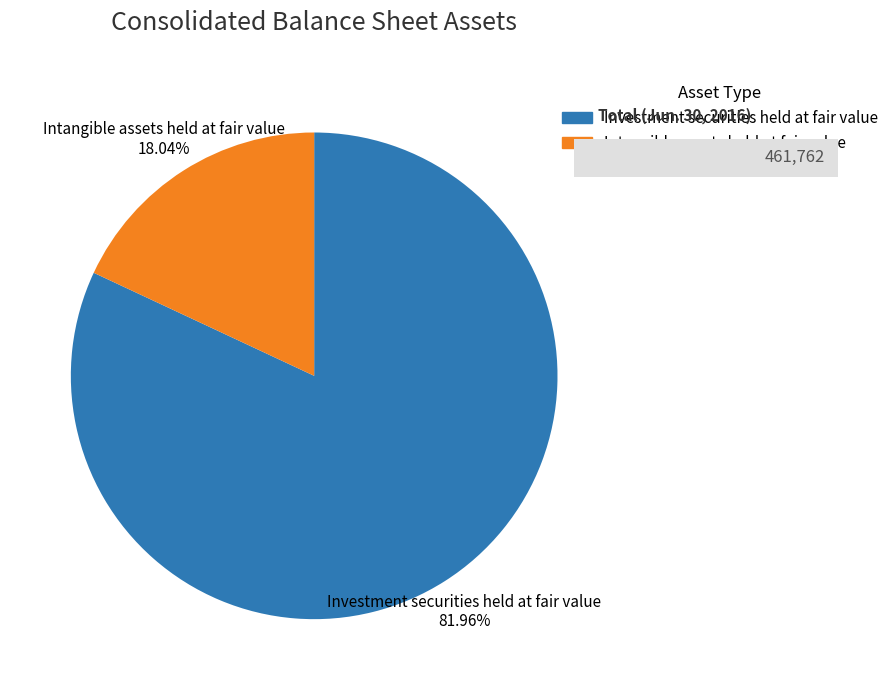

Which slice is the smallest?

Intangible assets held at fair value